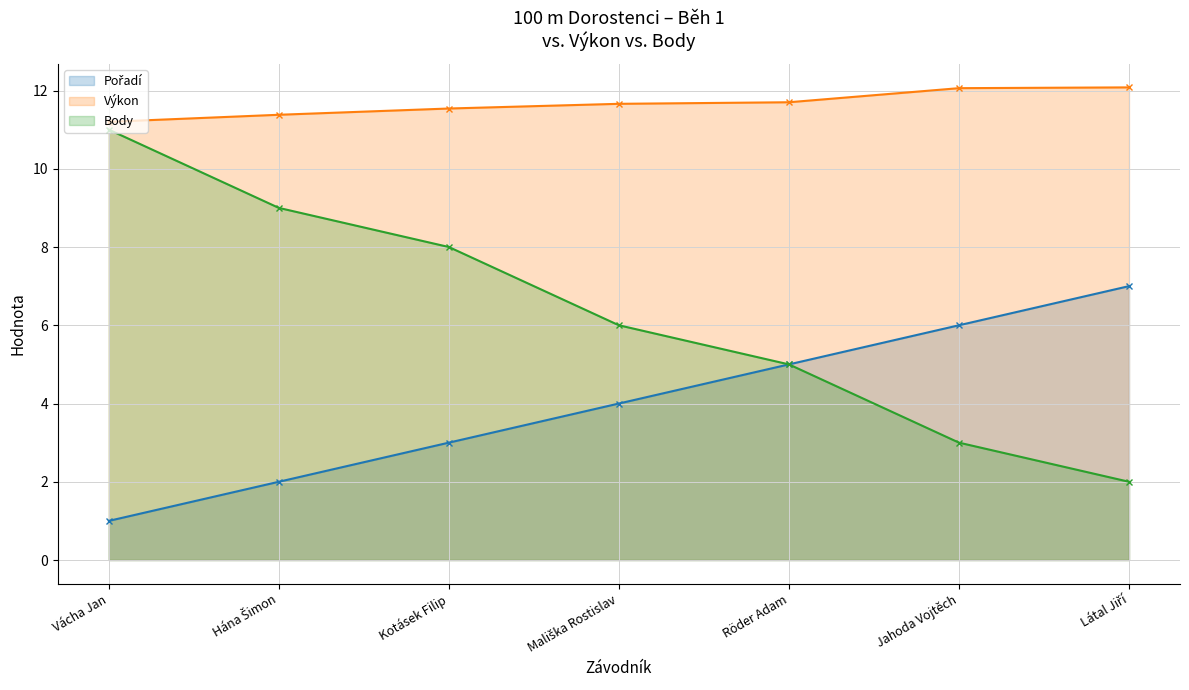

Rank the series by their maximum value, from lowest to highest.

Pořadí, Body, Výkon